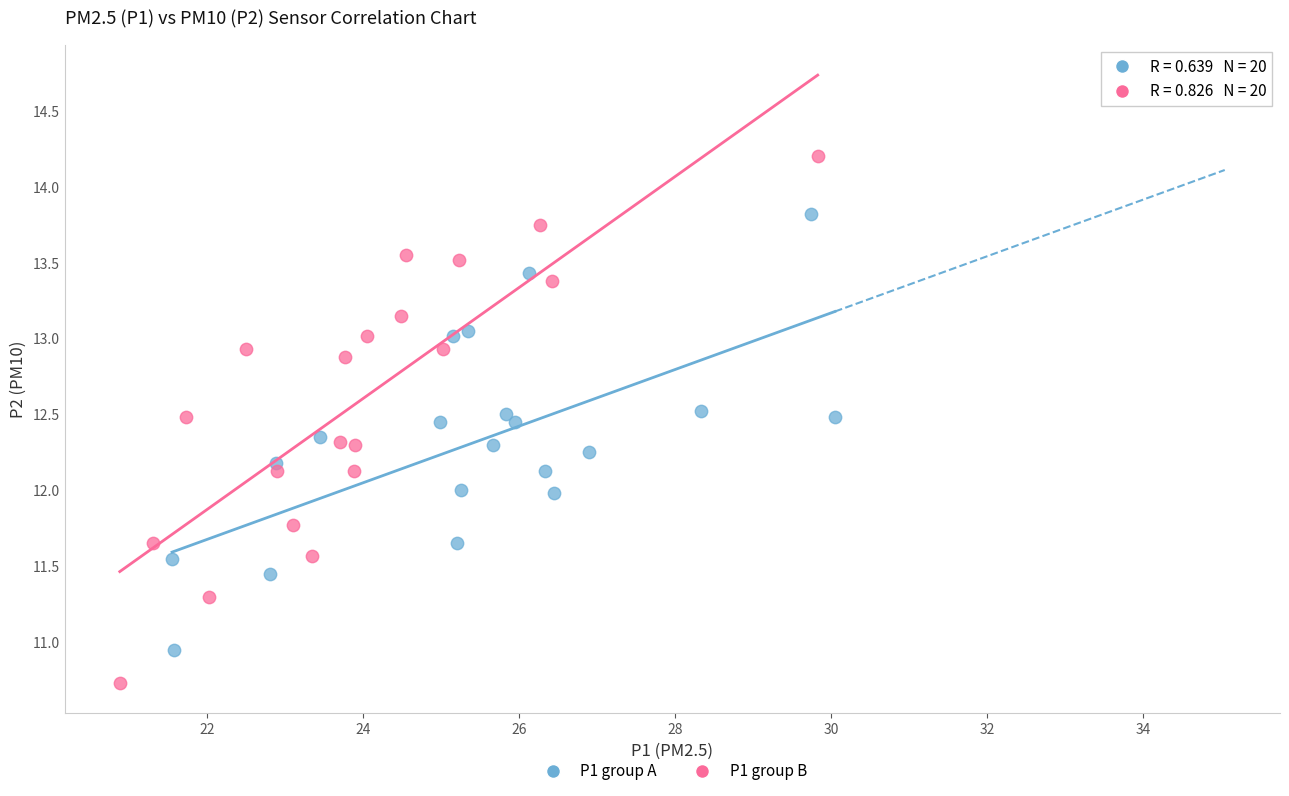

Which series contains the lowest Y value?

P1 group B